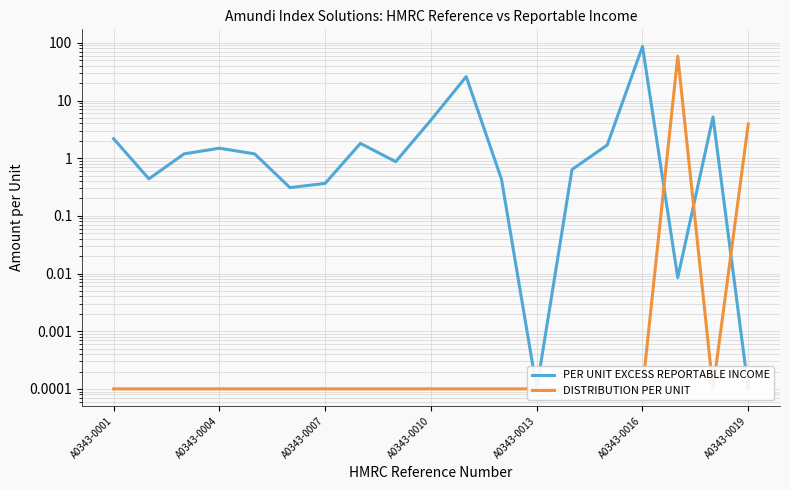

What is the value of the PER UNIT EXCESS REPORTABLE INCOME point at the 6th from the left?

0.3